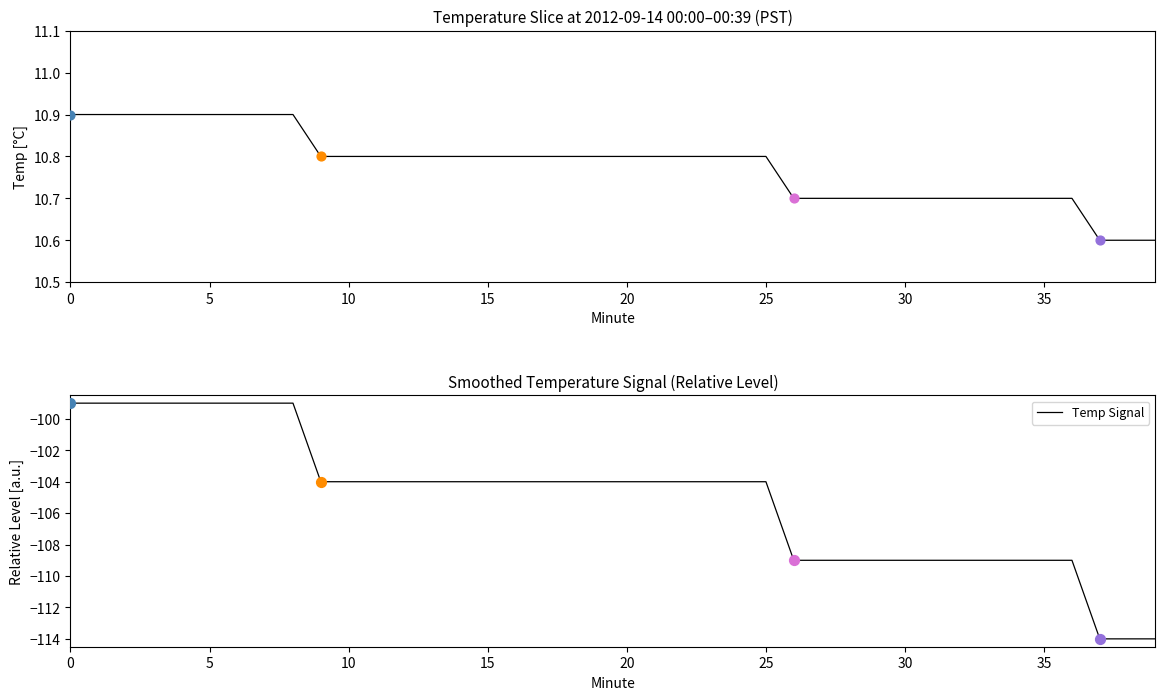

Which series has the largest Y range (max minus min)?

Temp Signal